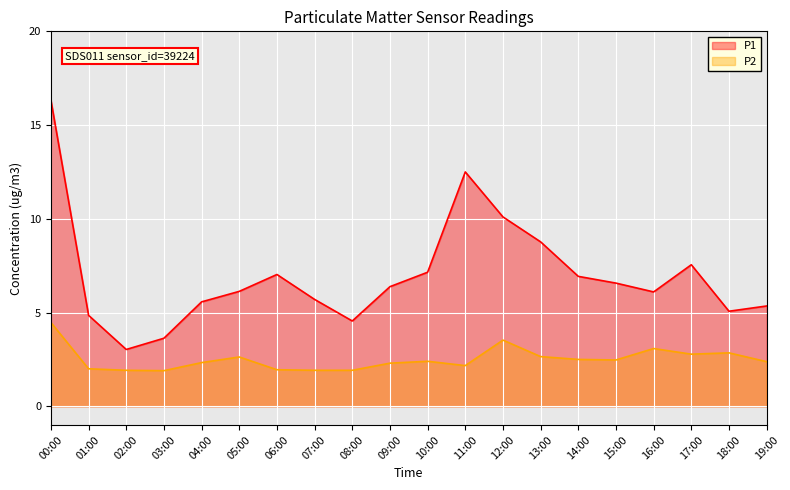

What position from the right is 13:00?

7